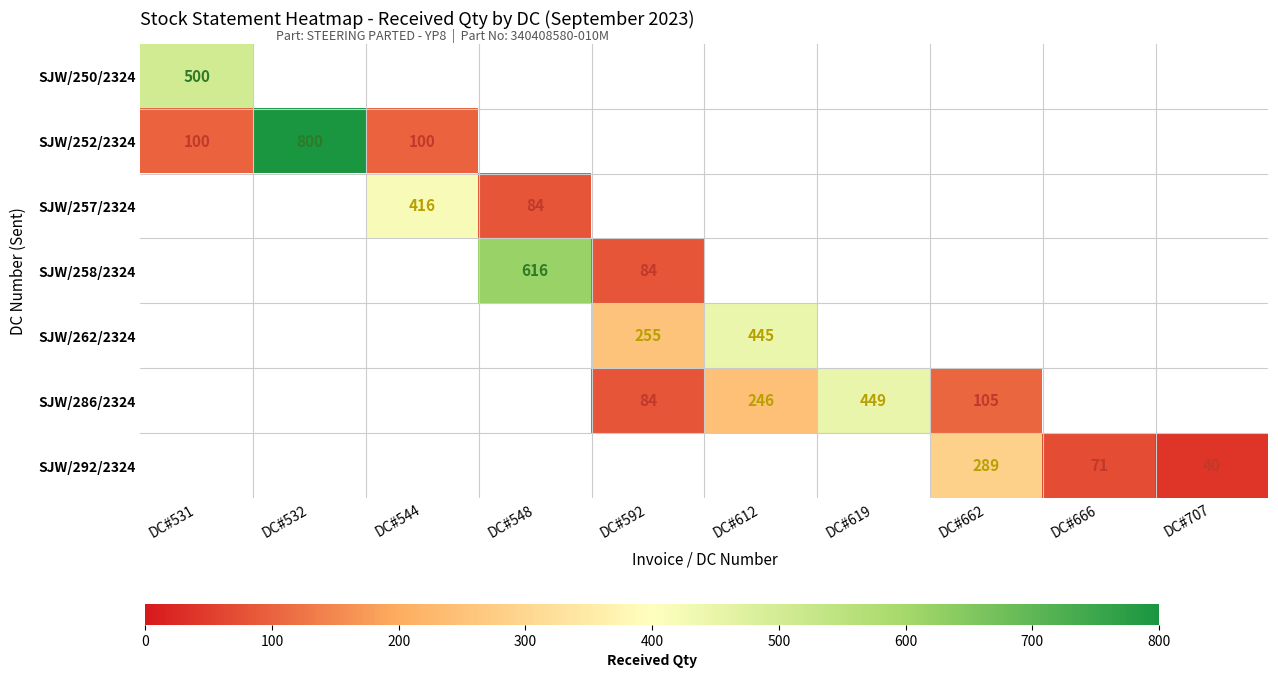

The value of SJW/252/2324 at DC#532 is 800. True or false?

True